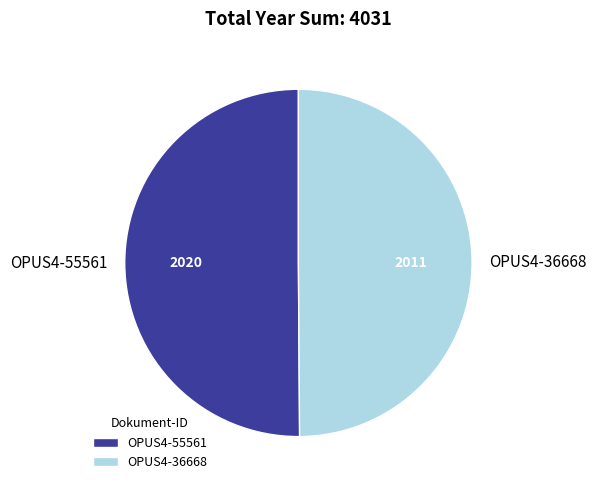

The OPUS4-55561 slice represents 38% of the pie. True or false?

False